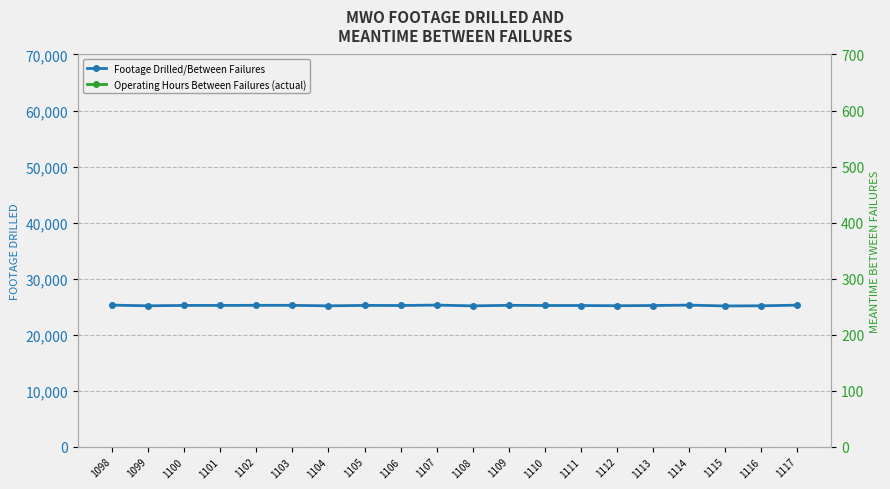

Reading left to right, what are all the values shown in this chart?

Footage Drilled/Between Failures: 1098=25259	1099=25144	1100=25209	1101=25210	1102=25227	1103=25225	1104=25135	1105=25212	1106=25197	1107=25268	1108=25132	1109=25227	1110=25196	1111=25191	1112=25152	1113=25192	1114=25264	1115=25116	1116=25143	1117=25259
Operating Hours Between Failures (actual): 1098=20496	1099=18888	1100=18887	1101=18608	1102=18438	1103=18613	1104=18796	1105=19829	1106=20276	1107=19418	1108=20108	1109=21987	1110=22315	1111=22614	1112=22448	1113=22275	1114=22214	1115=22148	1116=21106	1117=20644